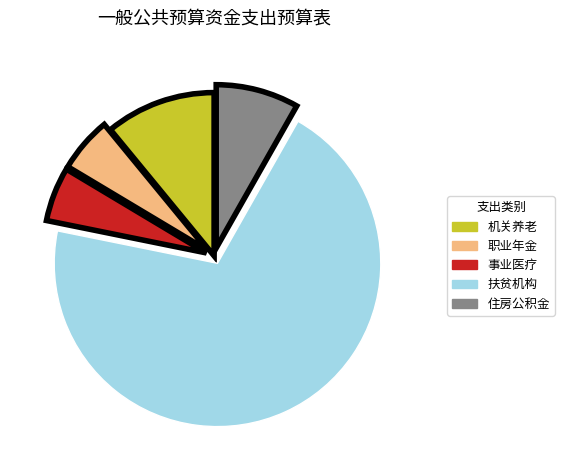

Is there any slice that represents more than half of the pie?

Yes